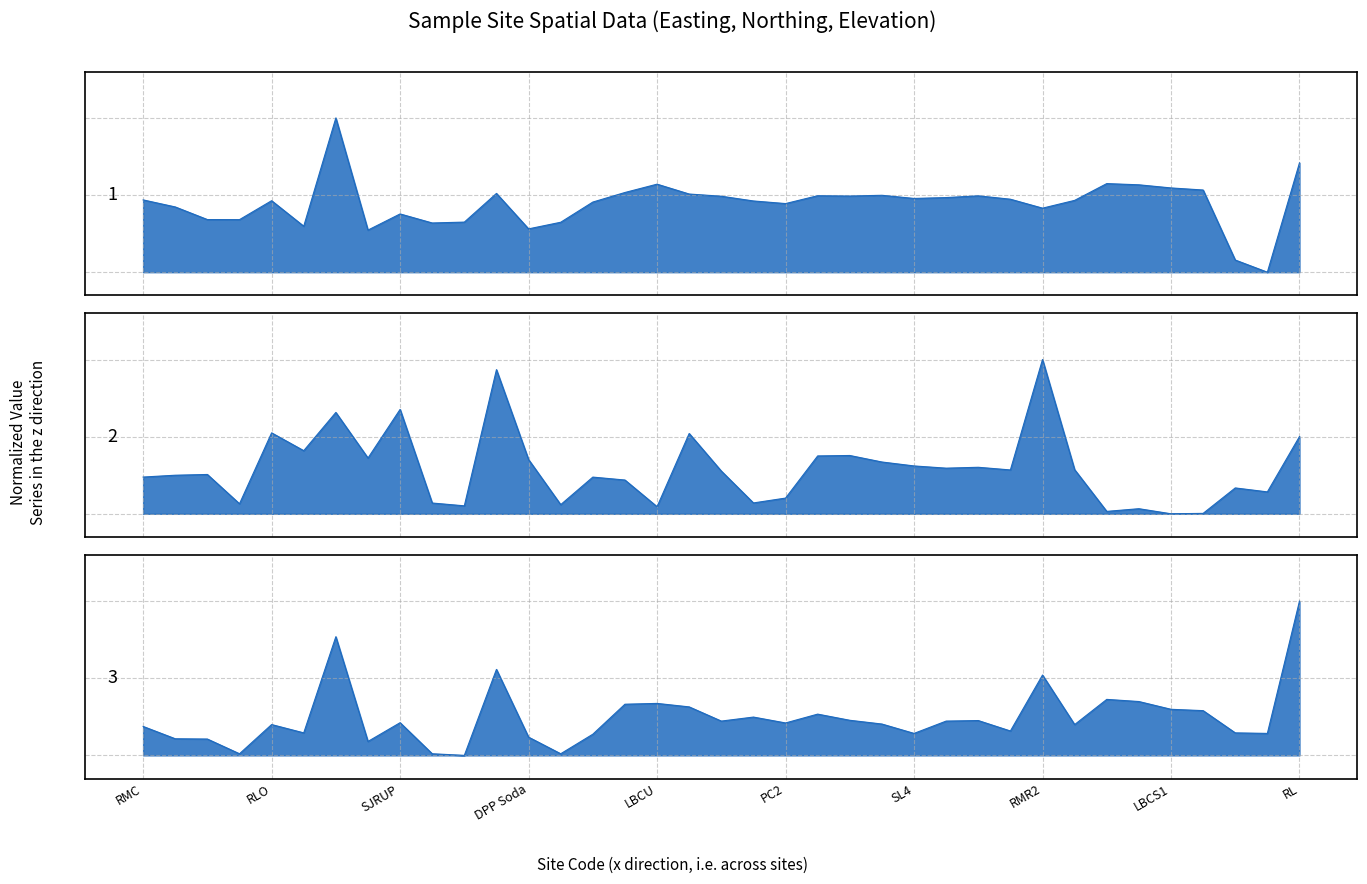

In mE (Easting) line, how many points are higher than both neighbors (excluding endpoints)?

9